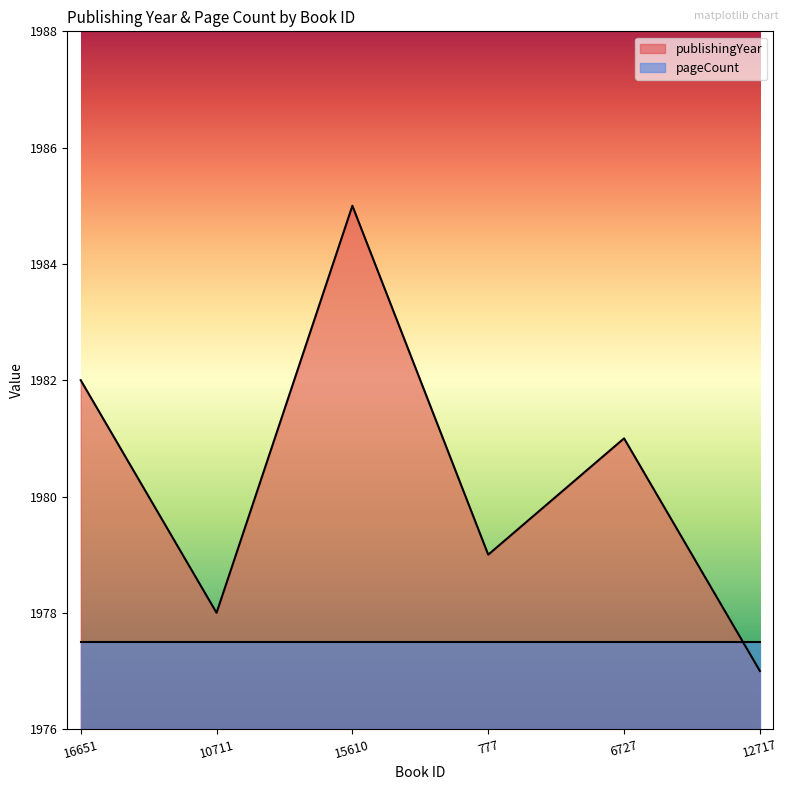

At which label is the value closest to 1981?

6727